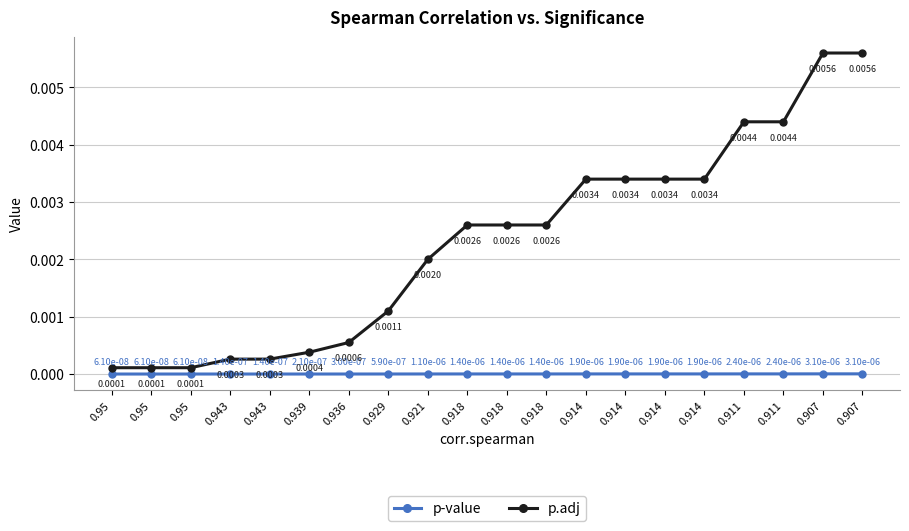

Rank the categories by p-value value from lowest to highest.

0.95, 0.95, 0.95, 0.943, 0.943, 0.939, 0.936, 0.929, 0.921, 0.918, 0.918, 0.918, 0.914, 0.914, 0.914, 0.914, 0.911, 0.911, 0.907, 0.907